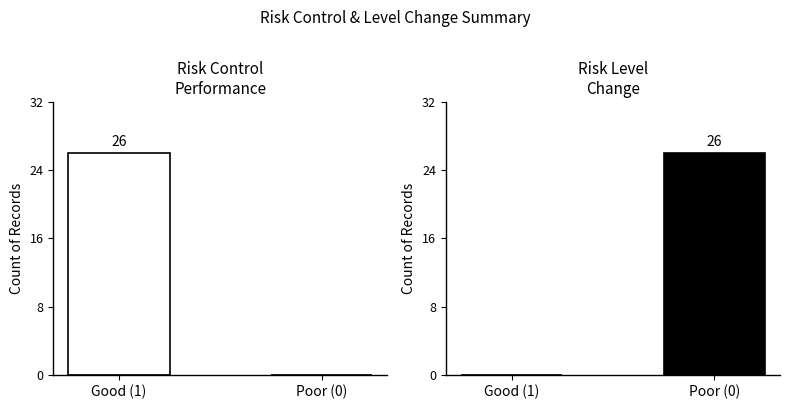

What is the value of the Risk Level Change (Good=1) bar at the 2nd from the left?

26